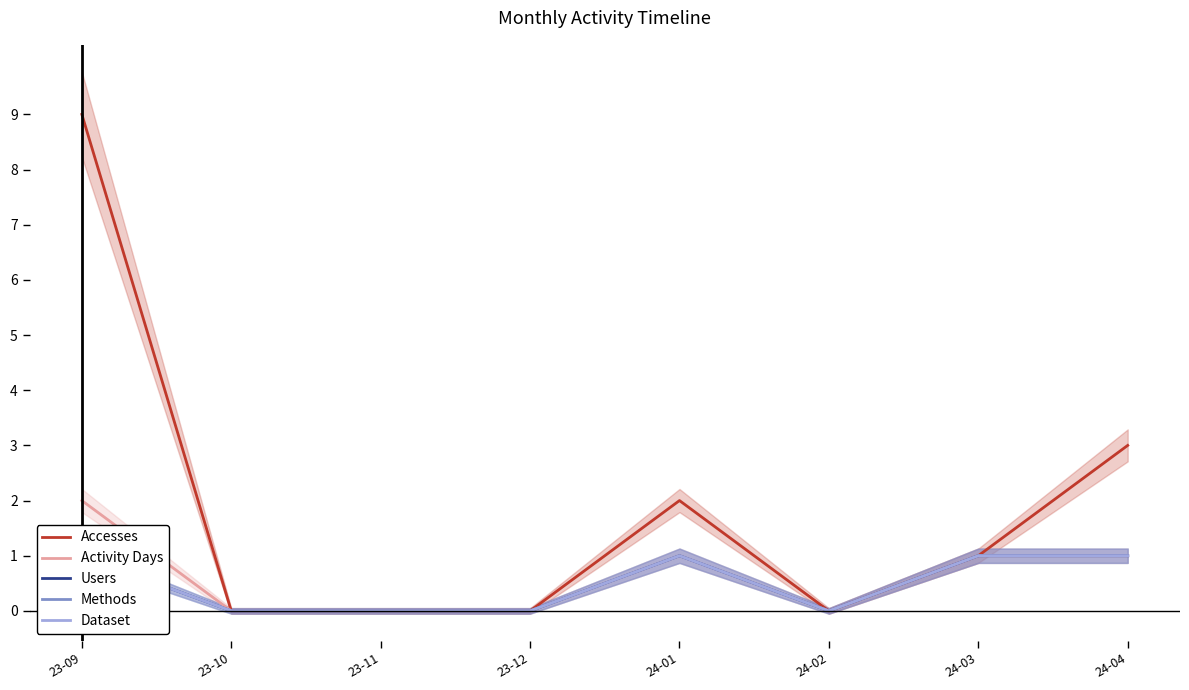

True or false: Dataset and Methods cross at least once.

False